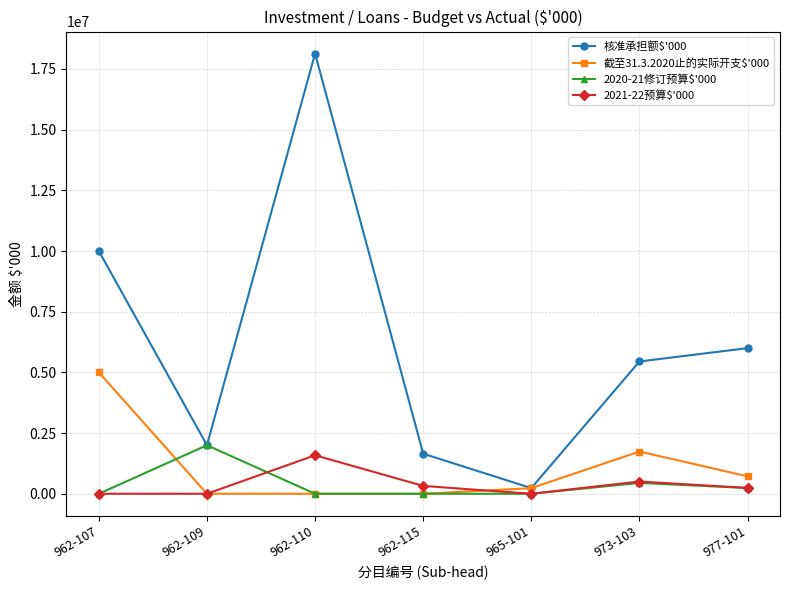

What position from the left is 977-101?

7